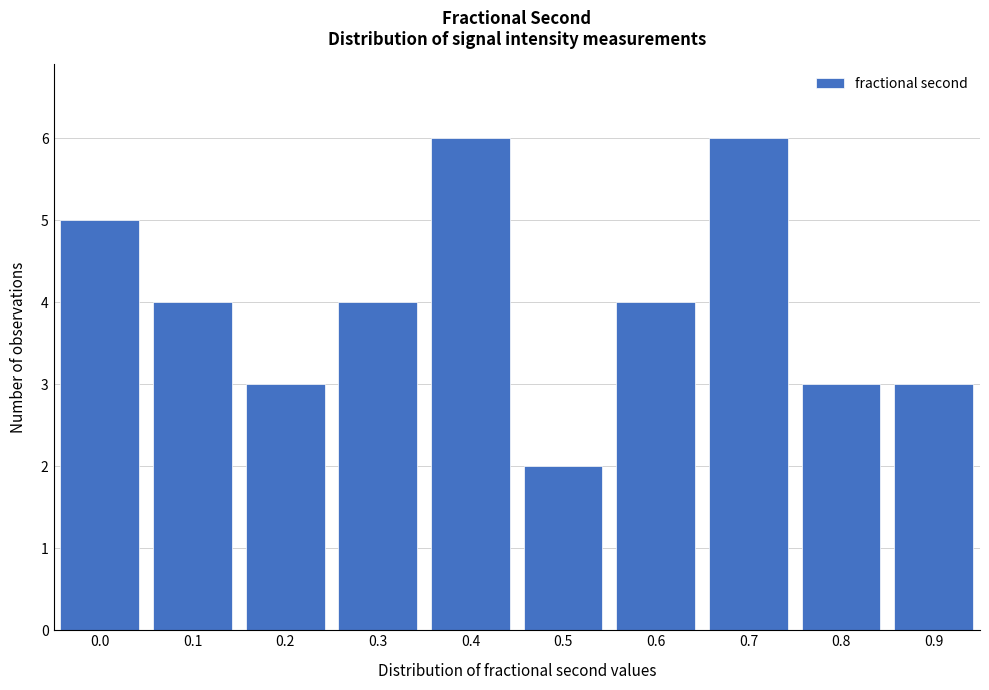

Reading right to left, transcribe all the data shown in this chart.

3	3	6	4	2	6	4	3	4	5